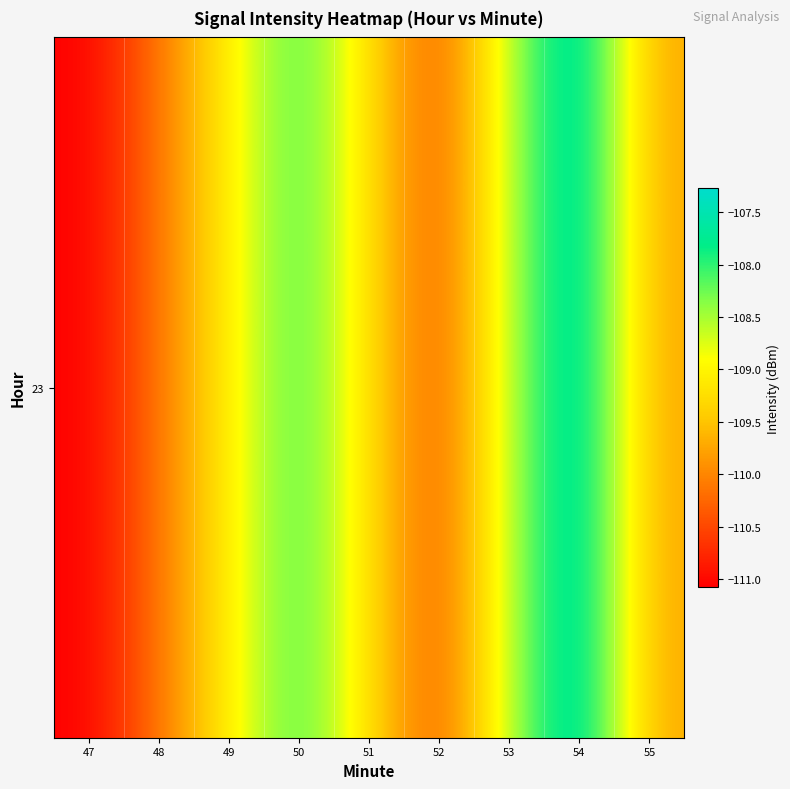

Which label corresponds to the smallest value in the chart?

47